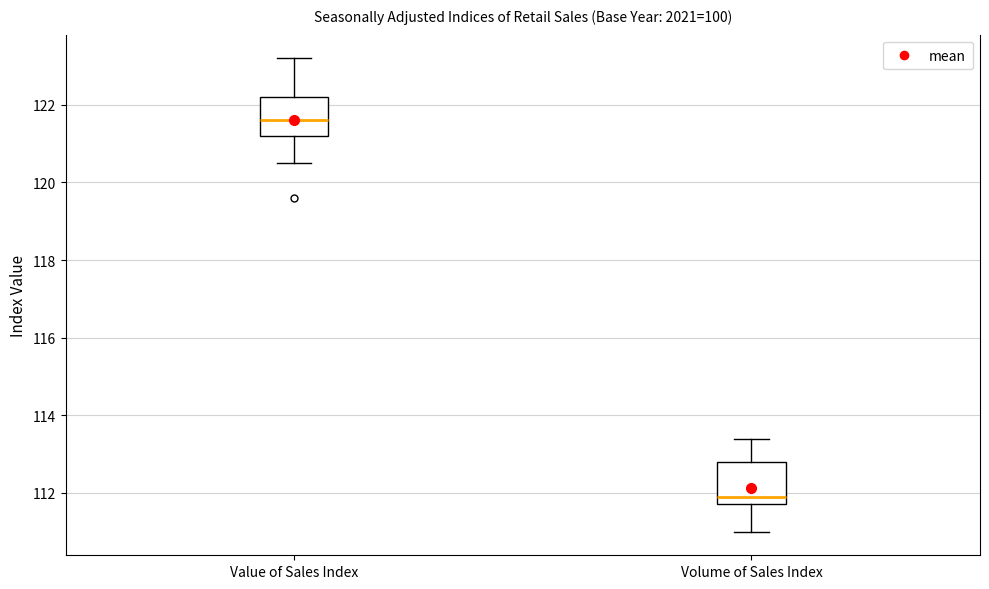

Reading left to right, transcribe this box plot: for each box, give where its median line is, the range the box spans, and where its two whiskers end, as read against the y-axis. The values are not printed on the chart, so give them approximately, as read against the axis.

Value of Sales Index: median 121.6, box 121.2 to 122.2, whiskers 120.6 to 123.2
Volume of Sales Index: median 112.0, box 111.8 to 112.8, whiskers 111.0 to 113.4